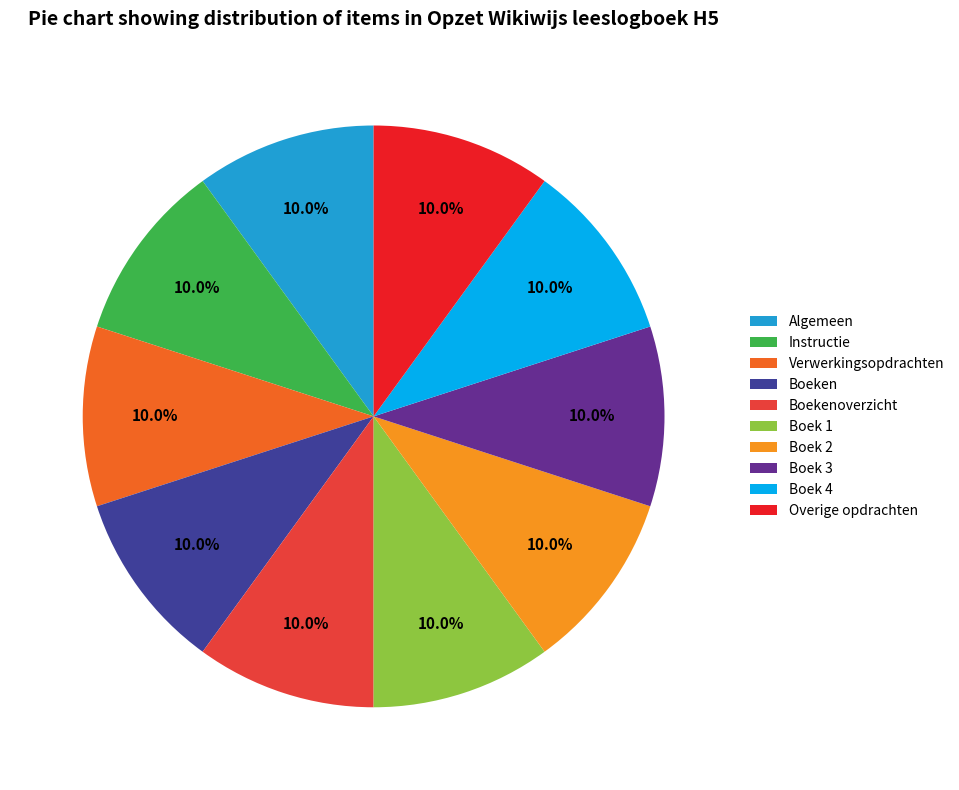

Count the number of slices in the pie.

10